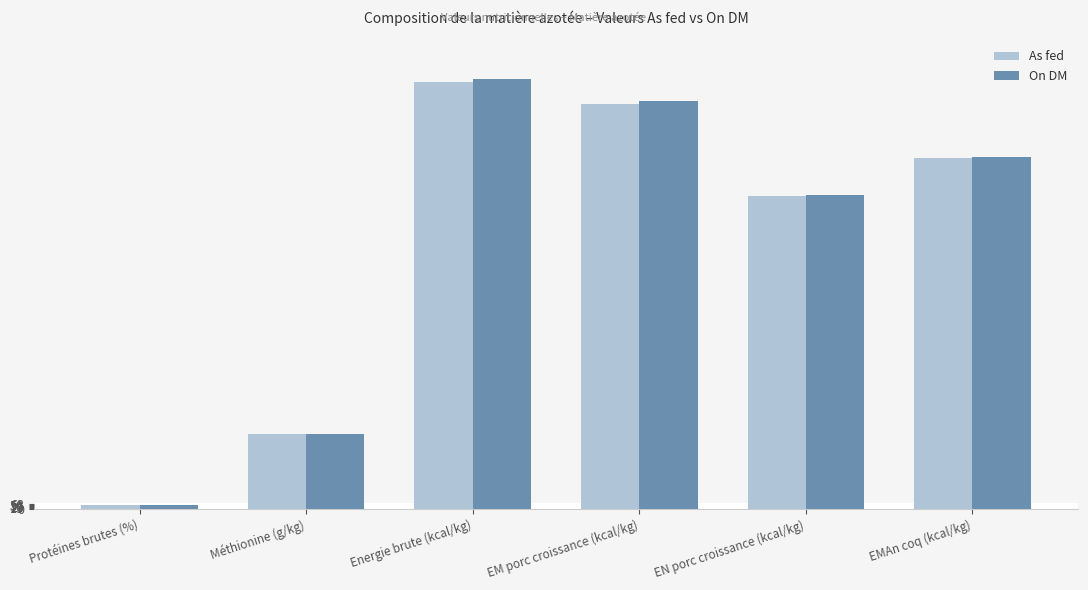

Reading left to right, what are all the values shown in this chart?

As fed: Protéines brutes (%)=58.4	Méthionine (g/kg)=990.0	Energie brute (kcal/kg)=5640.0	EM porc croissance (kcal/kg)=5350.0	EN porc croissance (kcal/kg)=4130.0	EMAn coq (kcal/kg)=4630.0
On DM: Protéines brutes (%)=58.7	Méthionine (g/kg)=995.0	Energie brute (kcal/kg)=5670.0	EM porc croissance (kcal/kg)=5380.0	EN porc croissance (kcal/kg)=4150.0	EMAn coq (kcal/kg)=4650.0